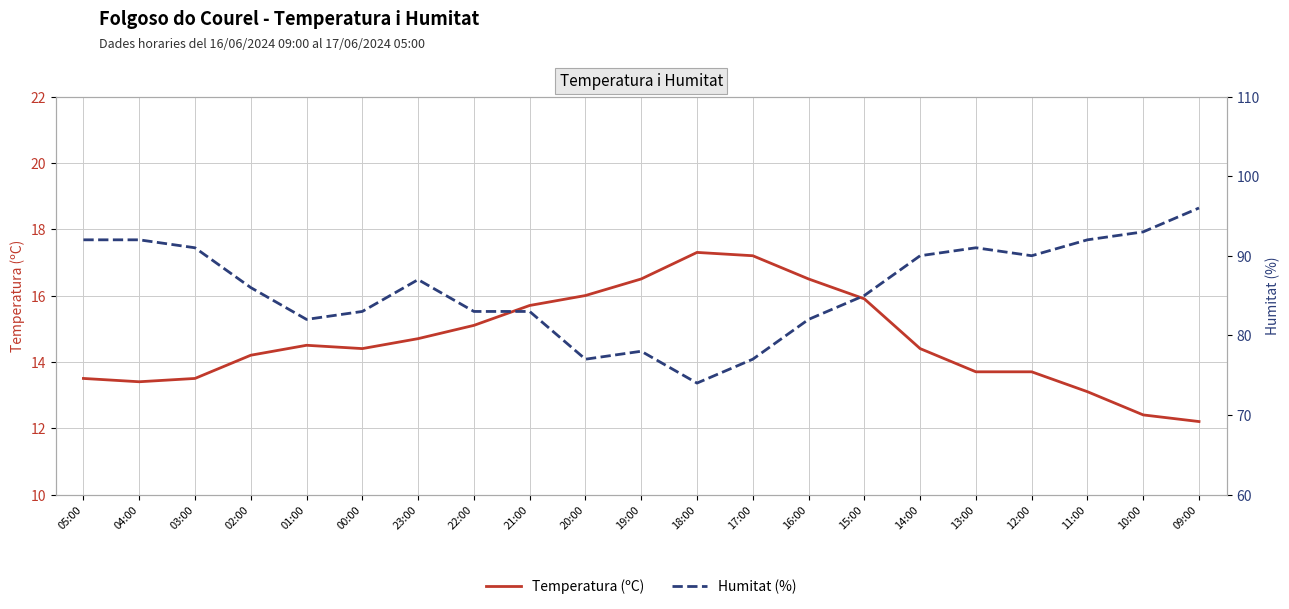

Which series has the largest total across all categories?

Humitat (%)